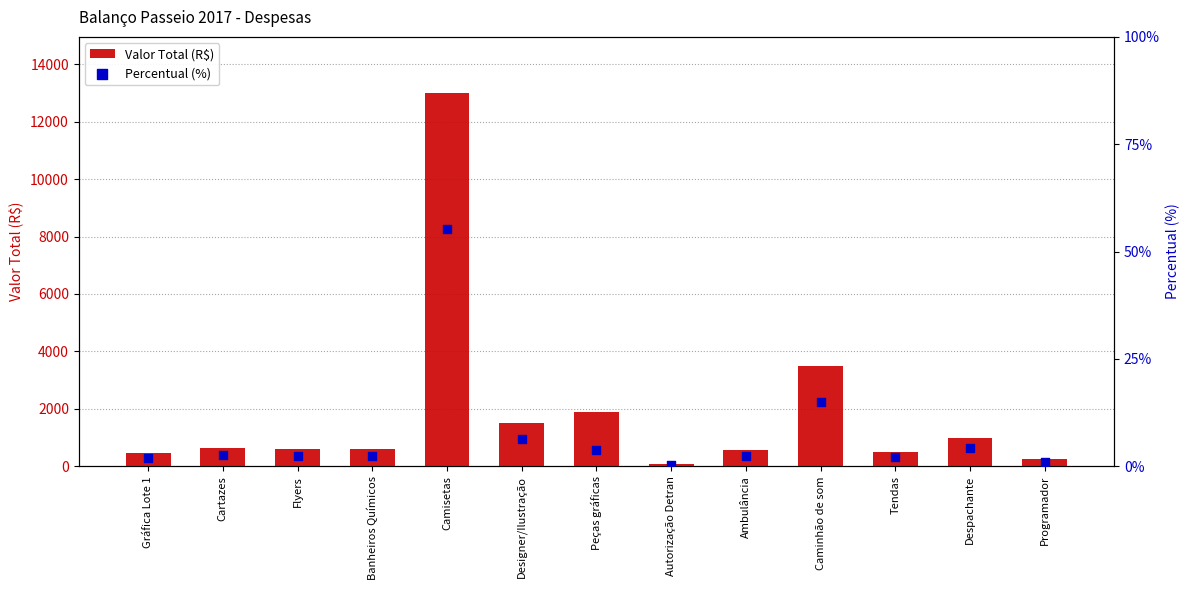

Which series contains the highest Y value?

Valor Total (R$)